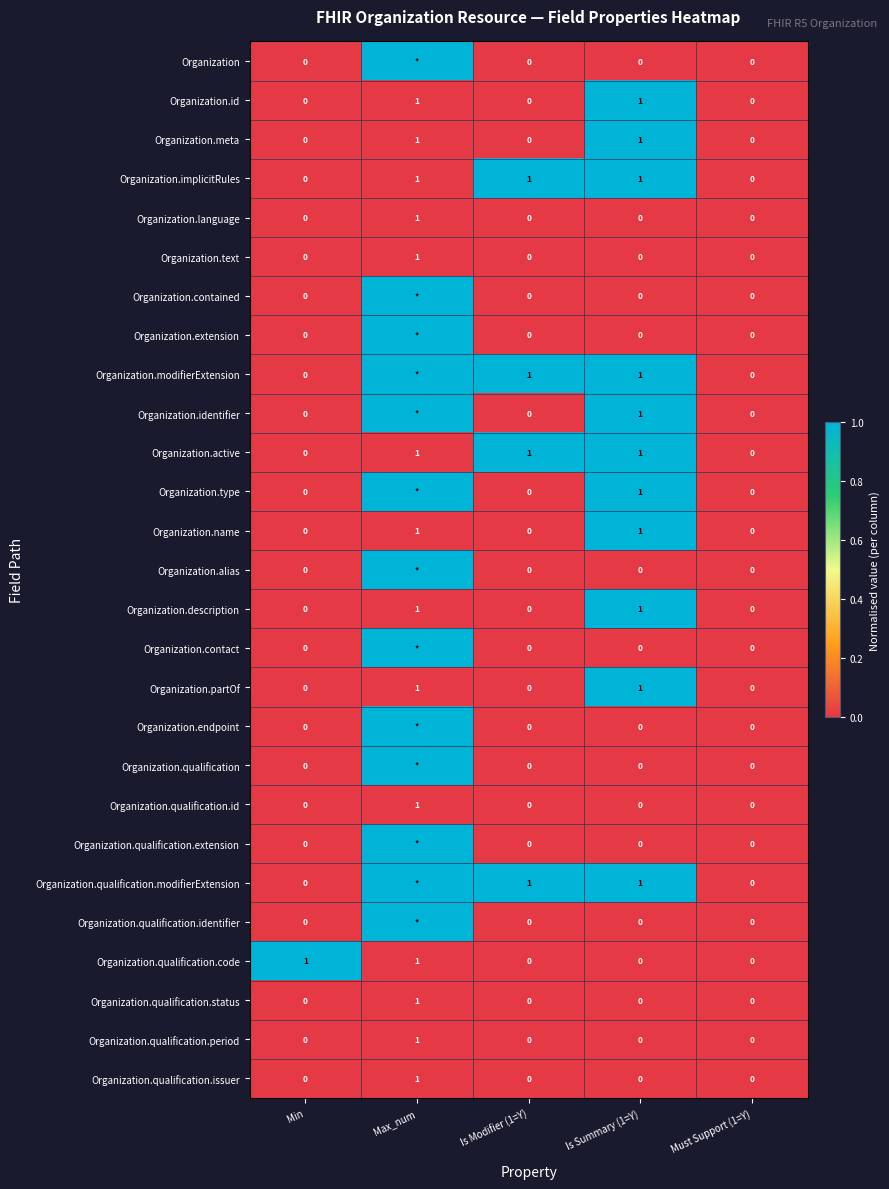

Which label corresponds to the smallest value in the chart?

Min